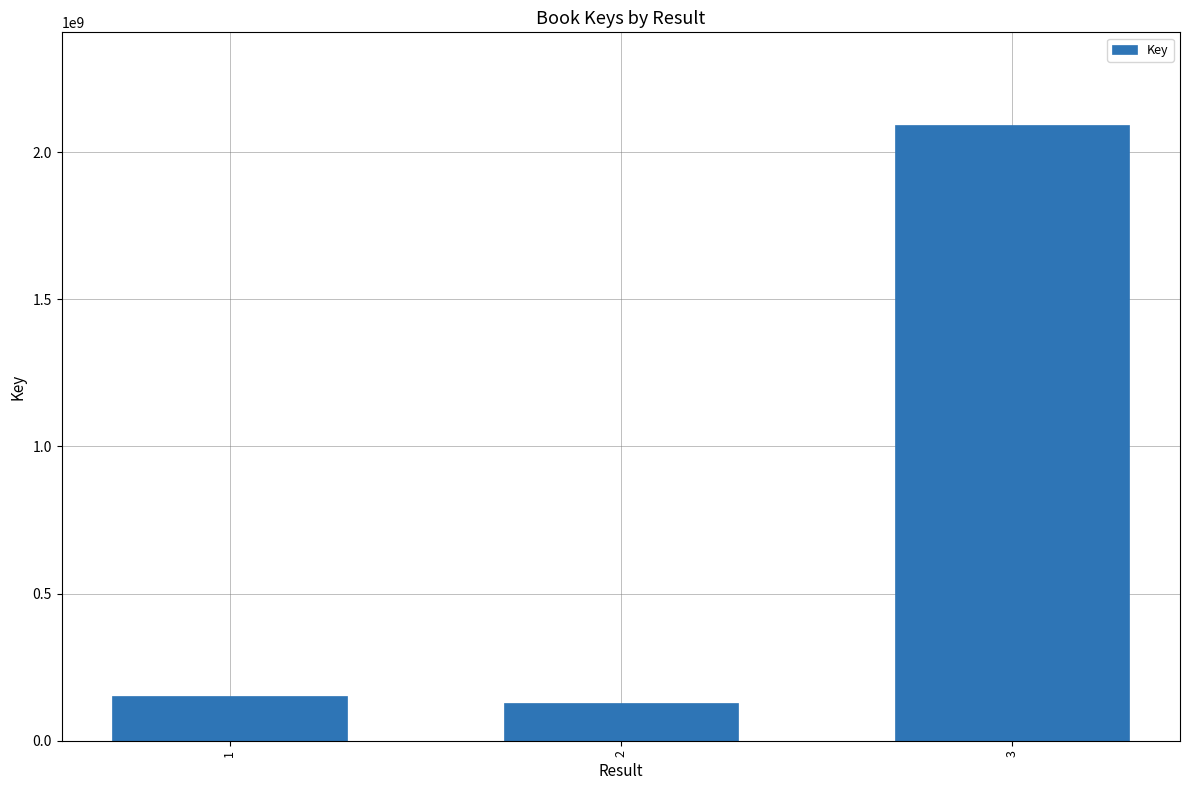

What is the sum of all values?

2372169017